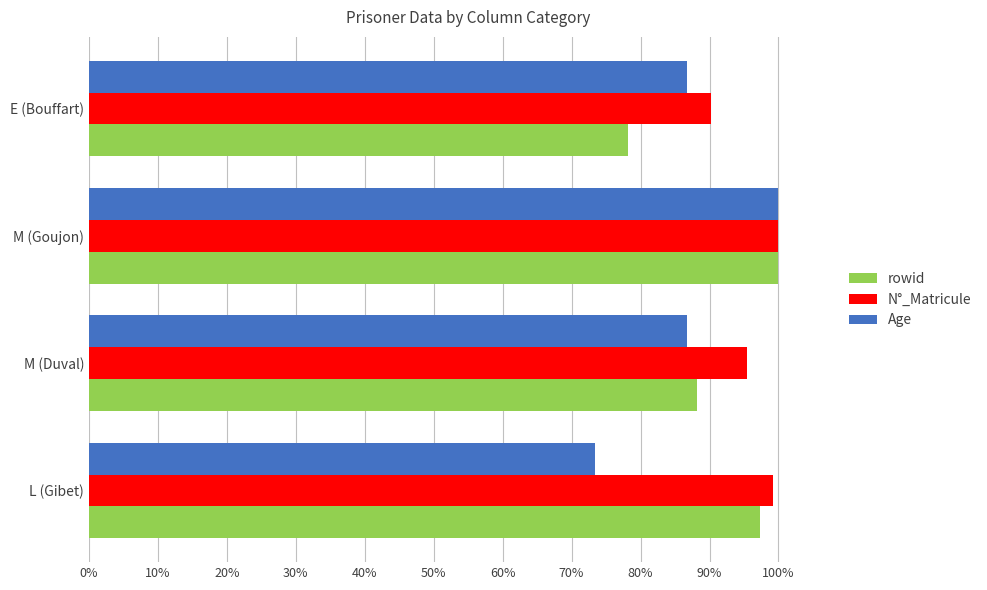

What is the lowest value of the rowid series?

78.2